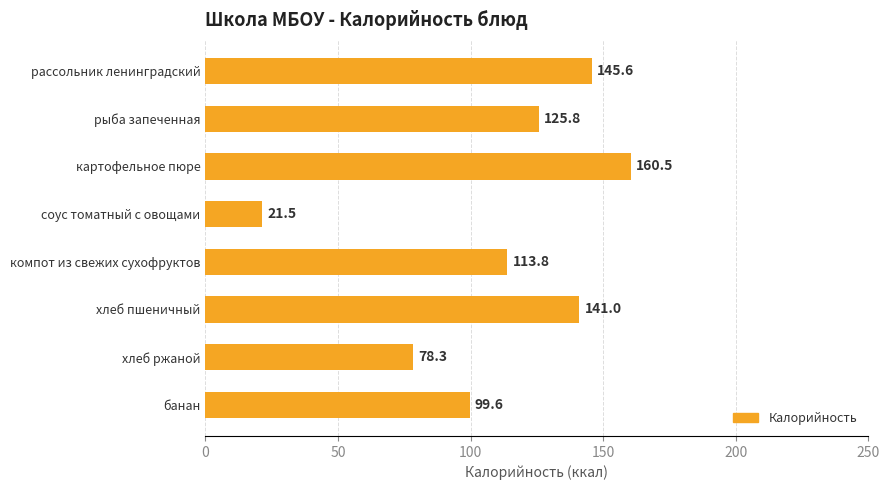

Reading bottom to top, extract all data points from this chart.

99.6	78.3	141.0	113.8	21.5	160.5	125.8	145.6